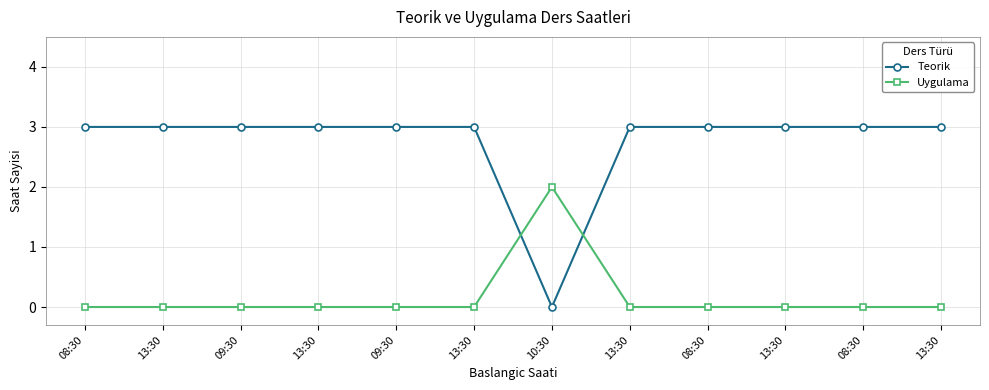

Between 13:30 and 13:30, which series saw the biggest shift?

Teorik